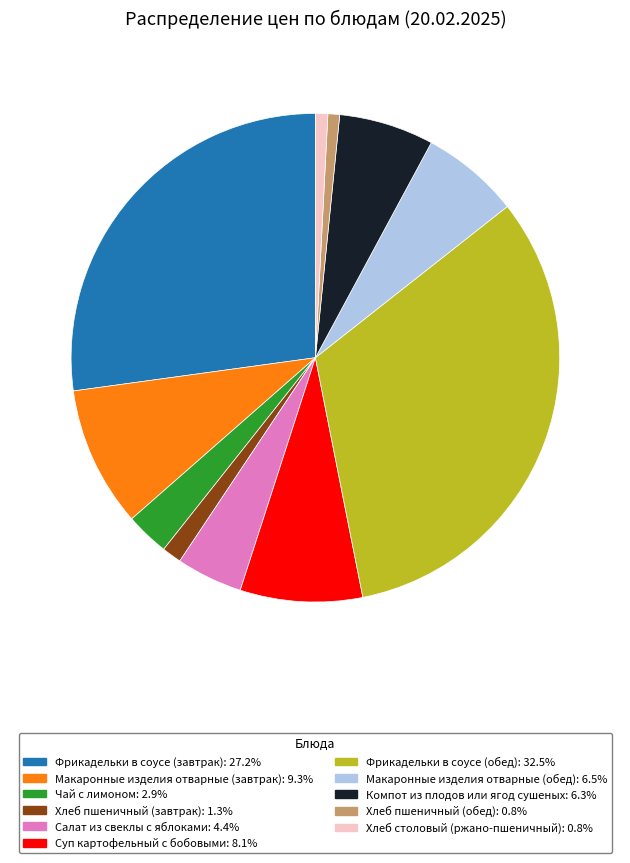

Approximately how many times larger is the value at Чай с лимоном: 2.9% compared to Салат из свеклы с яблоками: 4.4%?

0.7